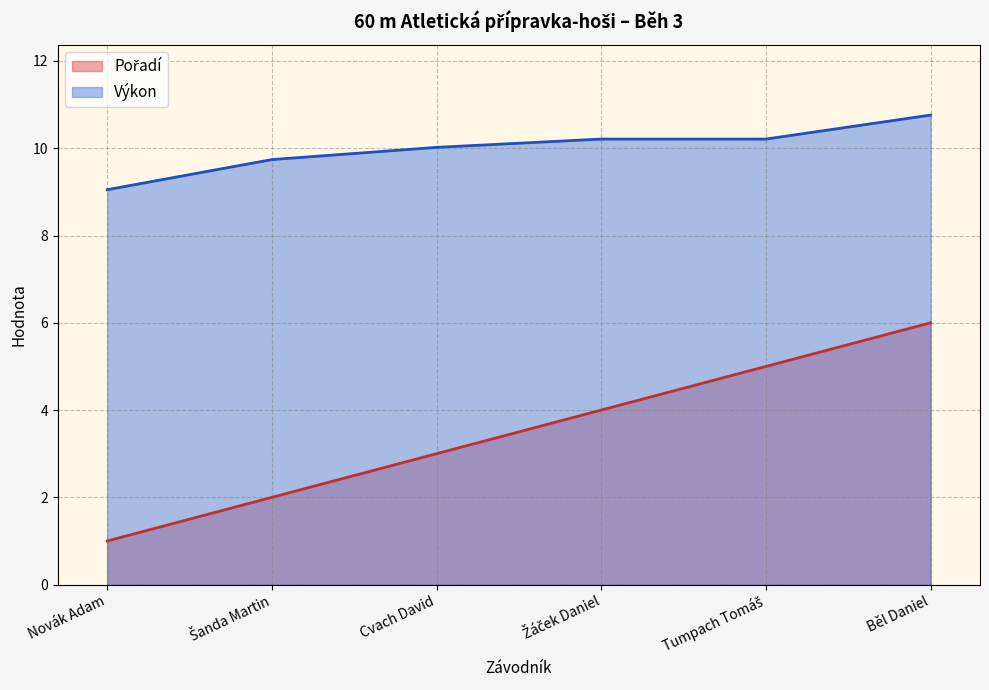

True or false: Pořadí and Výkon intersect in this chart.

False